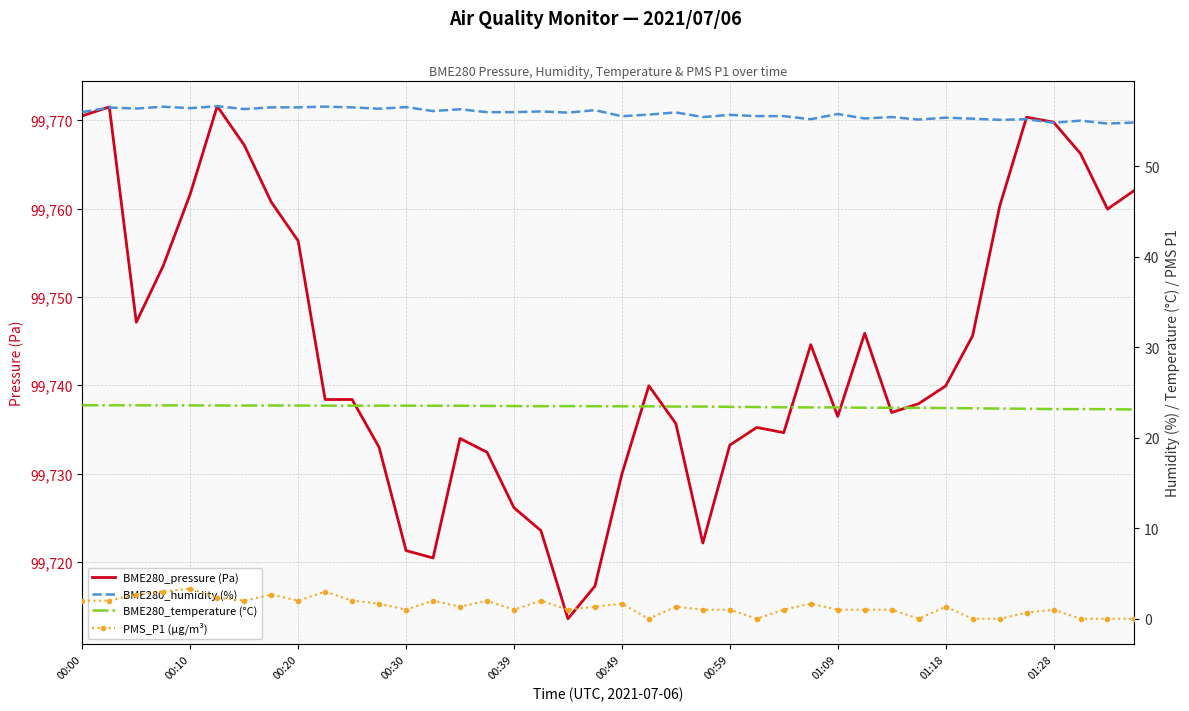

Which has a higher value, 00:00 or 10?

00:00